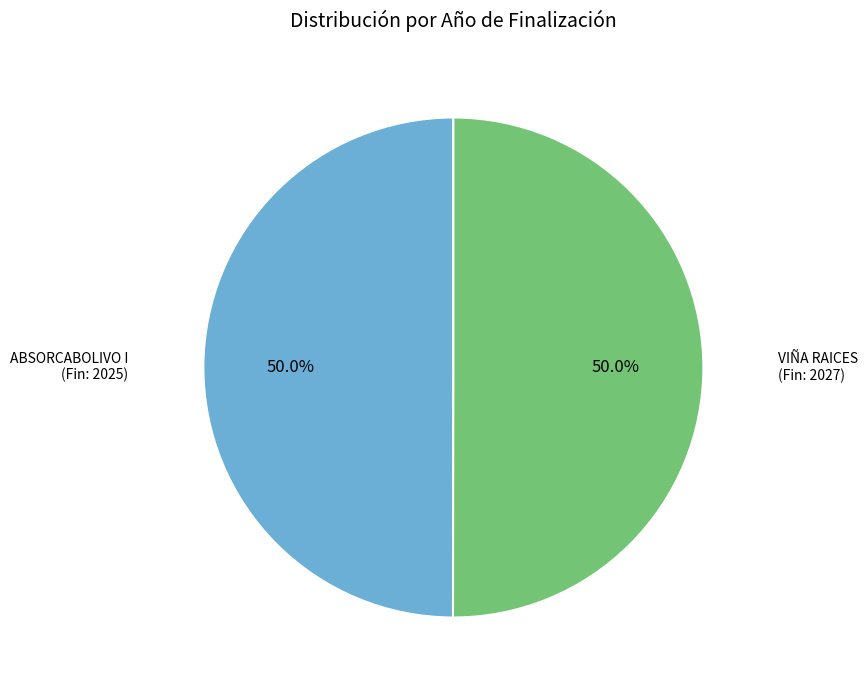

How many slices are in this pie chart?

2